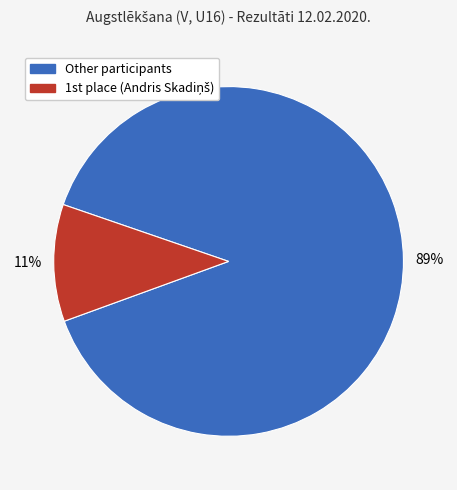

Count the number of slices in the pie.

2